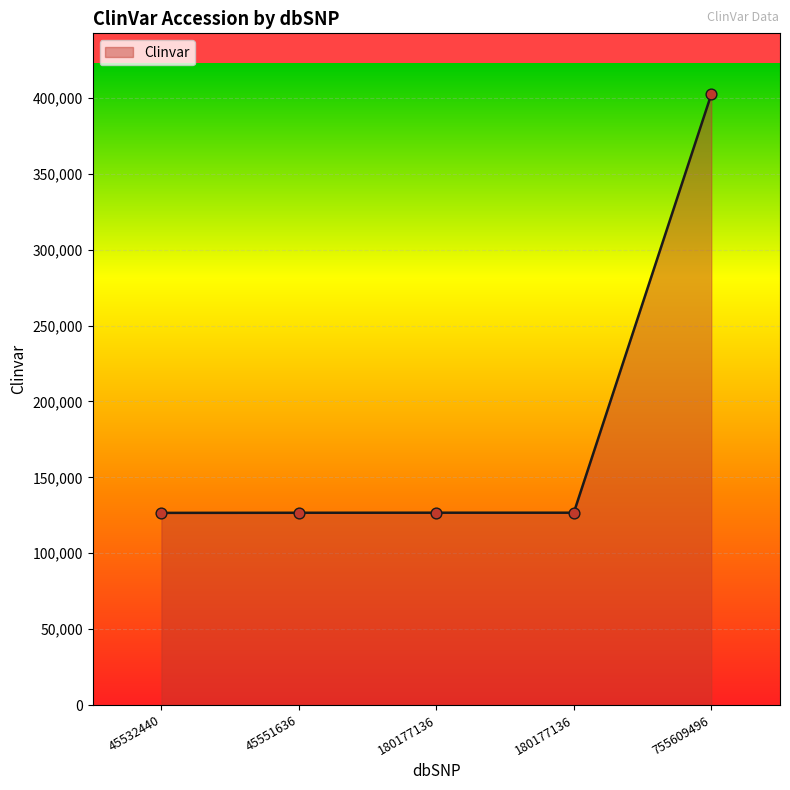

Between 180177136 and 180177136, which is larger?

180177136